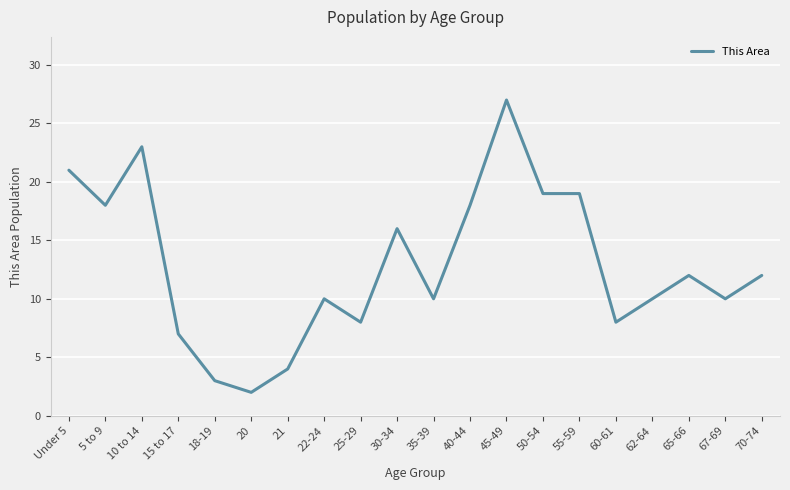

What is the change in value from 15 to 17 to 50-54?

+12